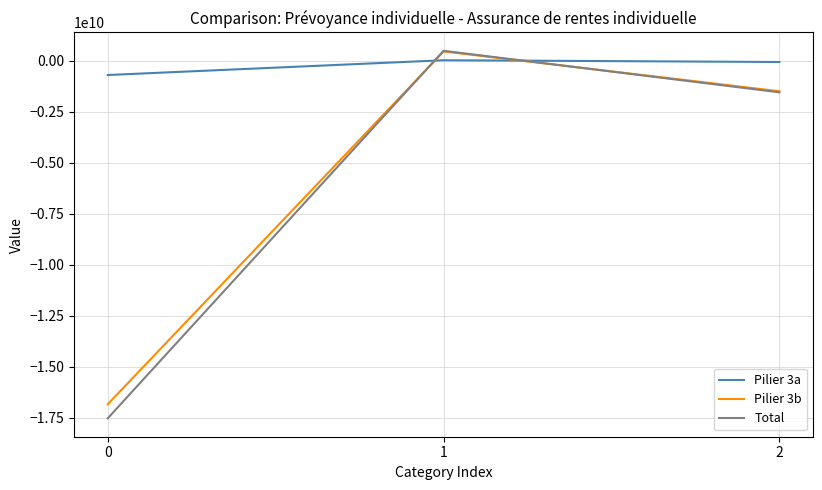

What are all the series names shown in the legend?

Pilier 3a, Pilier 3b, Total